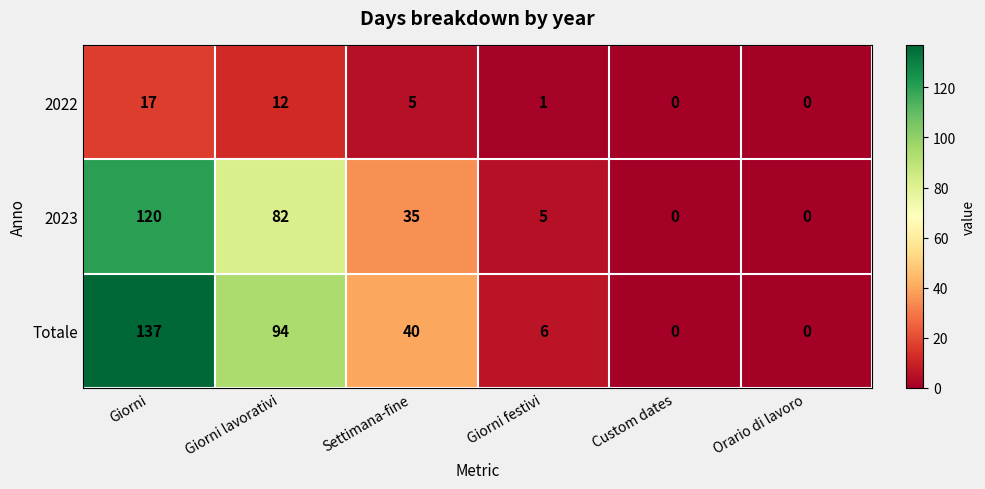

What is the average value of the 2022 series?

6